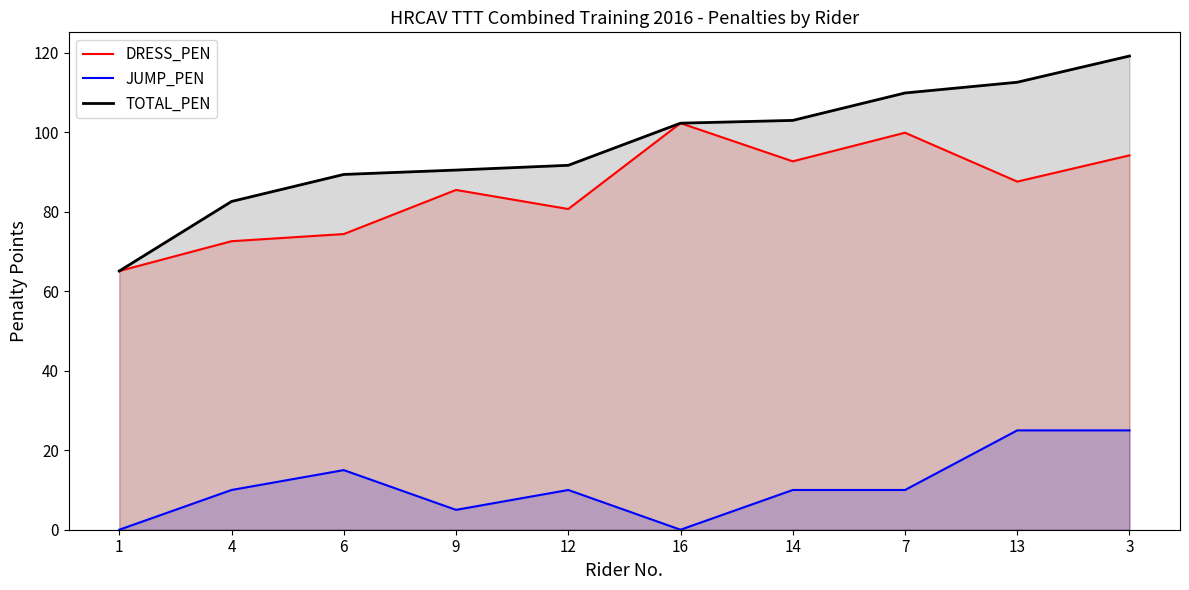

The value of JUMP_PEN at 7 is 15.9. True or false?

False